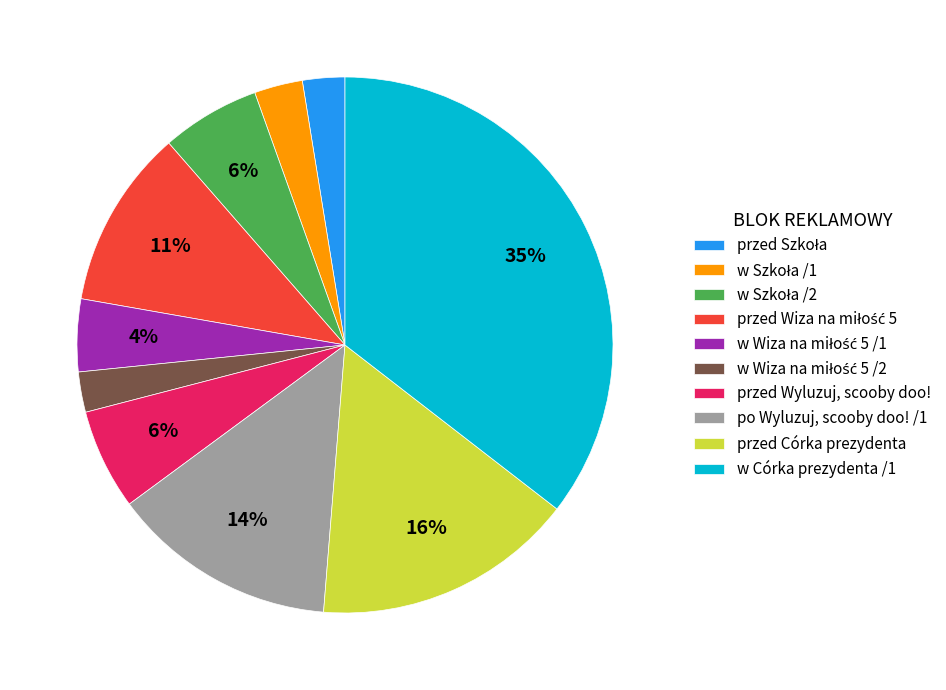

Is there a majority slice in this chart?

No